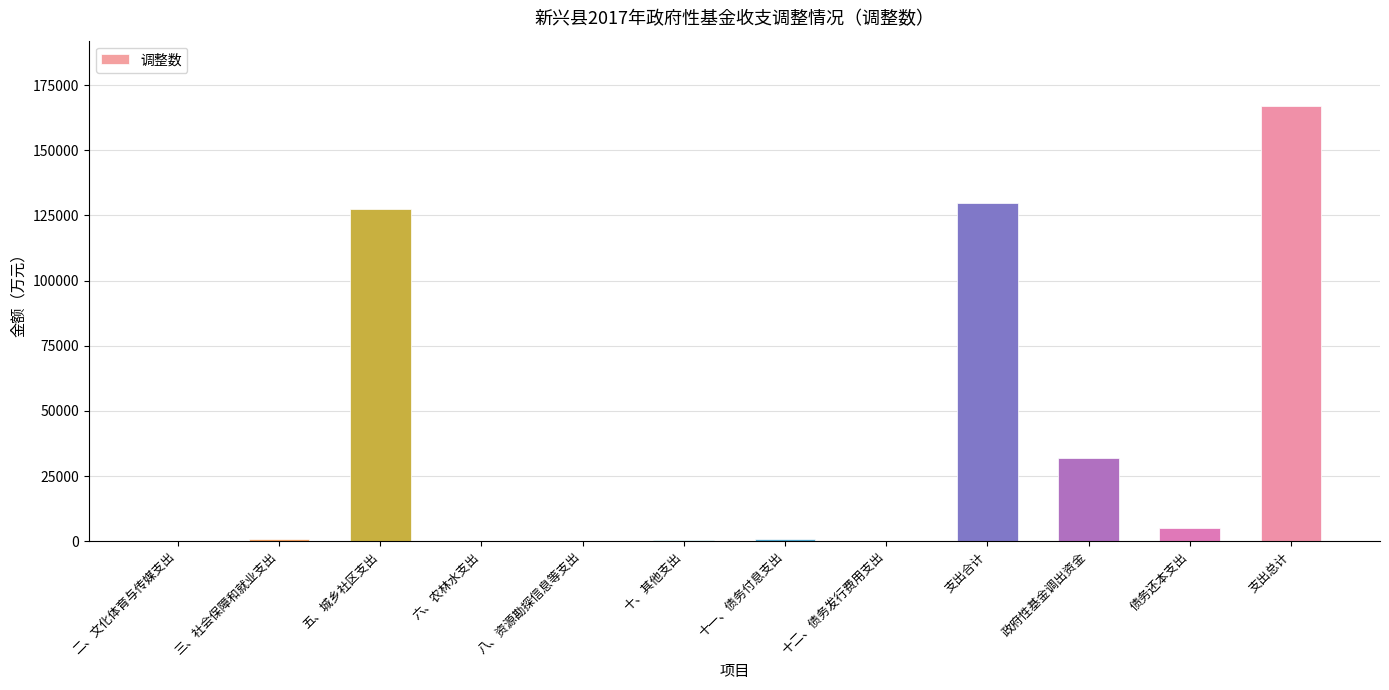

Count the number of categories in the chart.

12